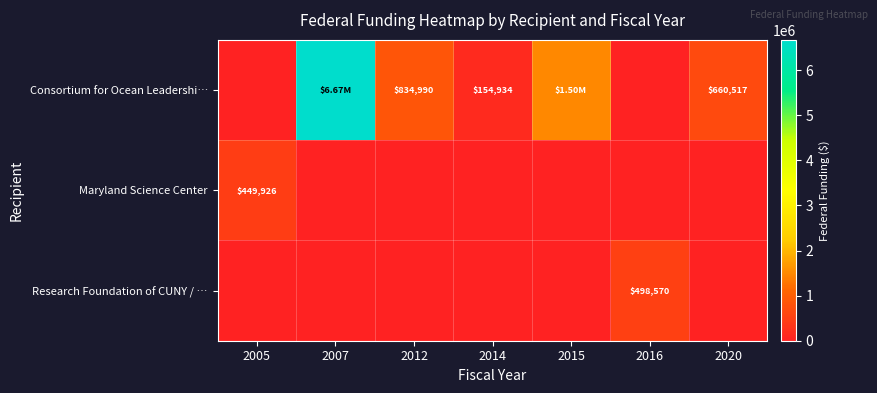

What is the maximum value for Research Foundation of CUNY / …?

498570